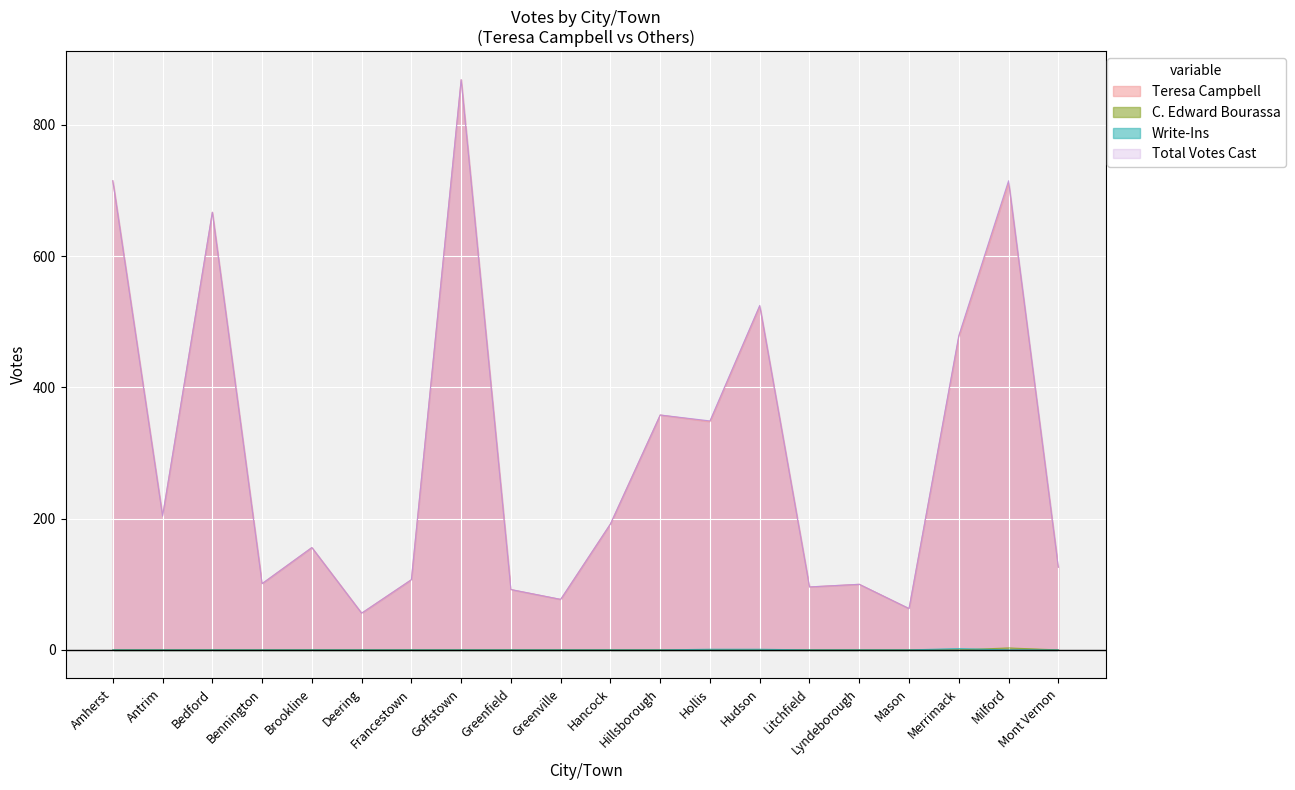

How many data points in C. Edward Bourassa are above 0?

1